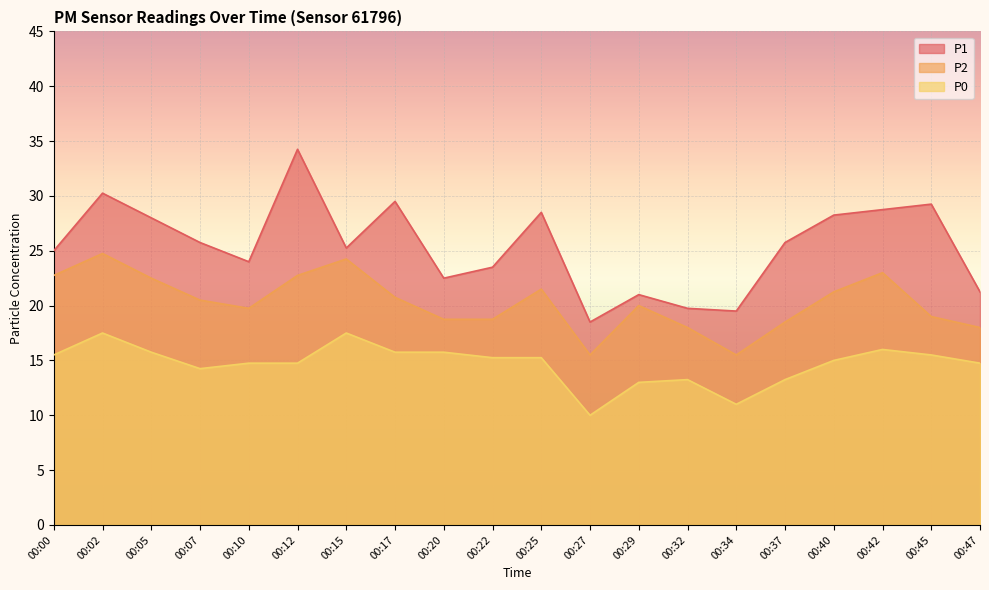

True or false: P1 has more than 2 interior local peaks.

True